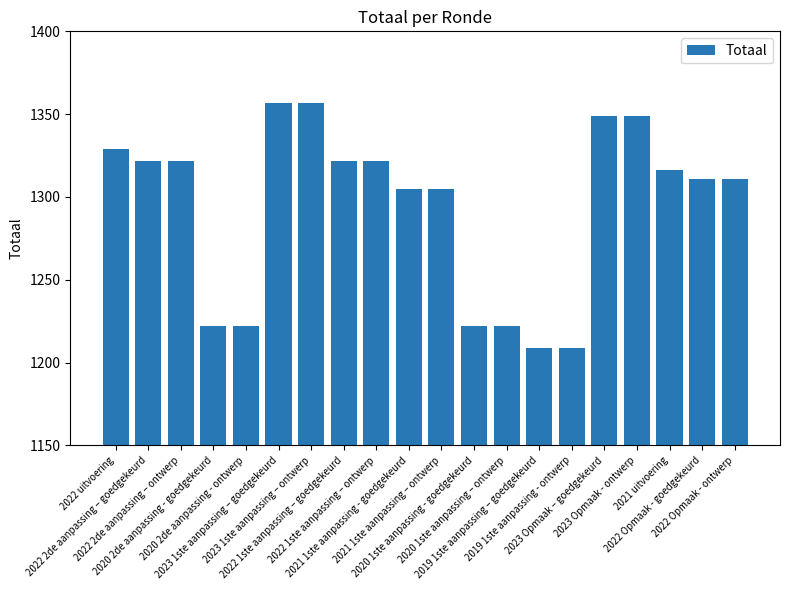

What is the minimum value shown in the chart?

1209